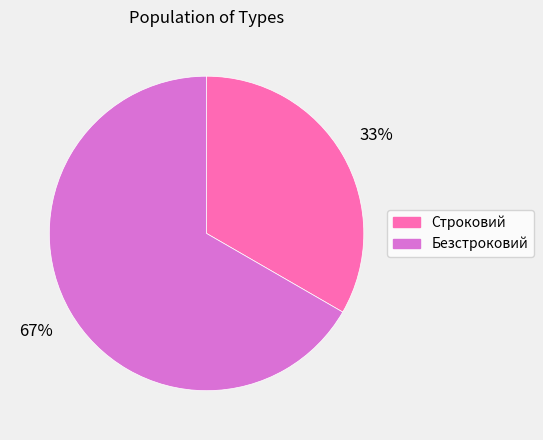

Is the sum of Строковий and Безстроковий greater than half?

Yes